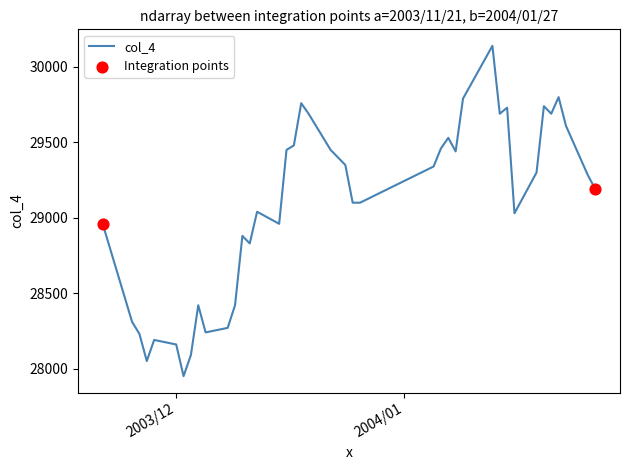

What is the maximum value shown in the chart?

30140